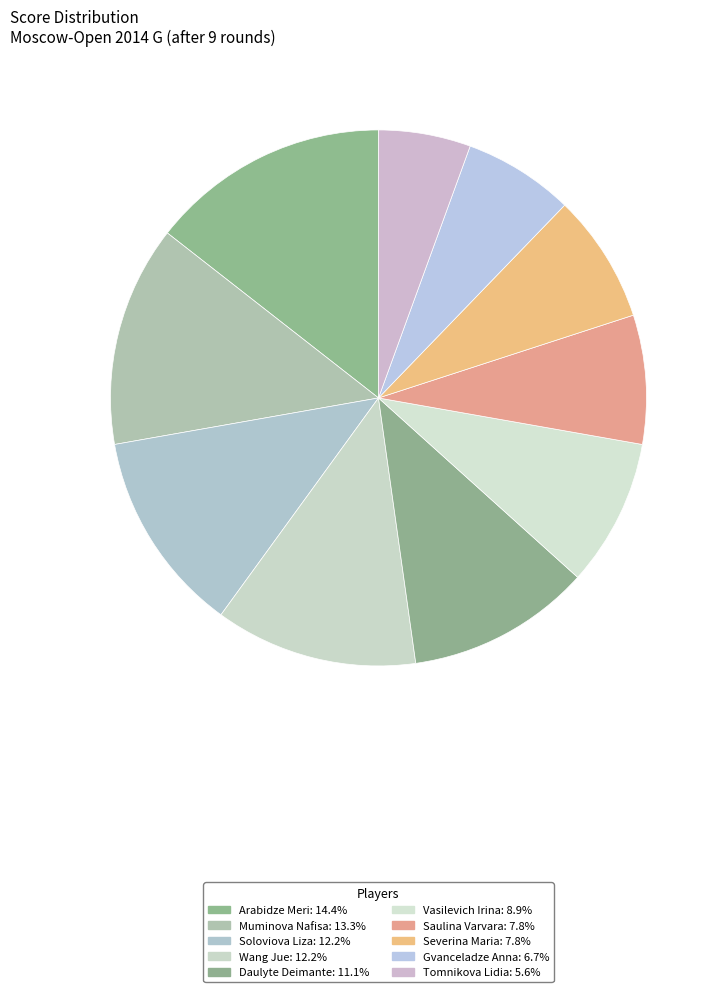

Does Daulyte Deimante represent more than half of the total?

No